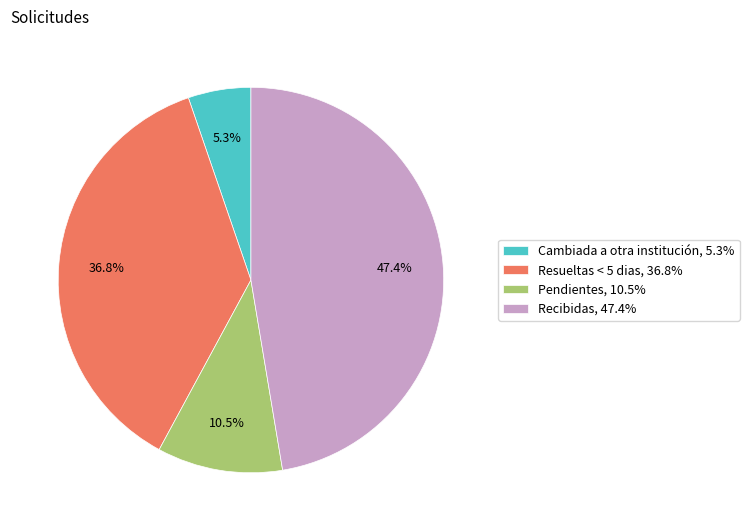

To the nearest percent, what portion does Recibidas represent?

47%